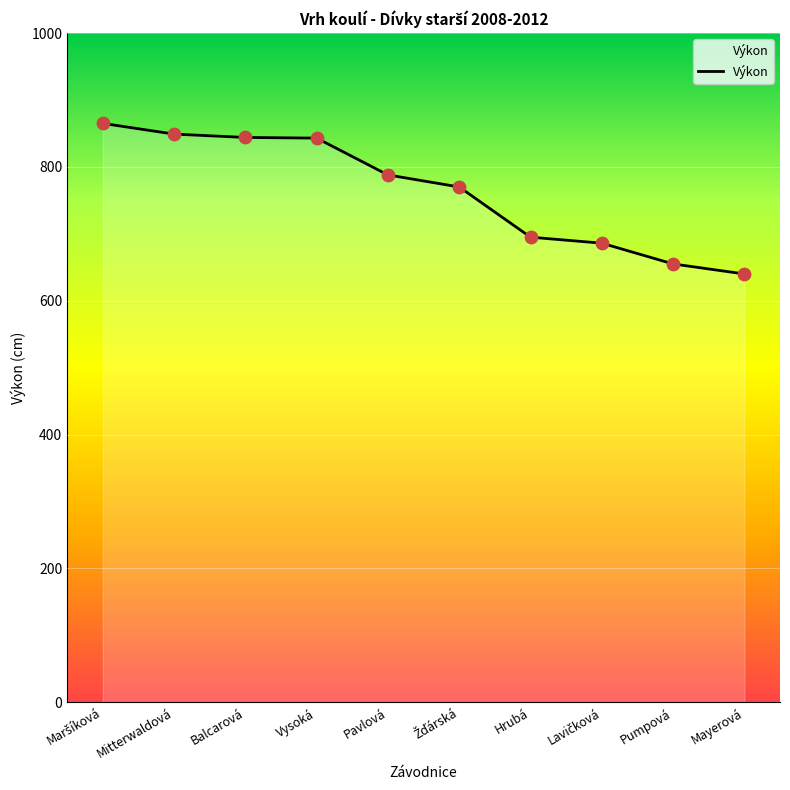

Which has a higher value, Balcarová or Pavlová?

Balcarová